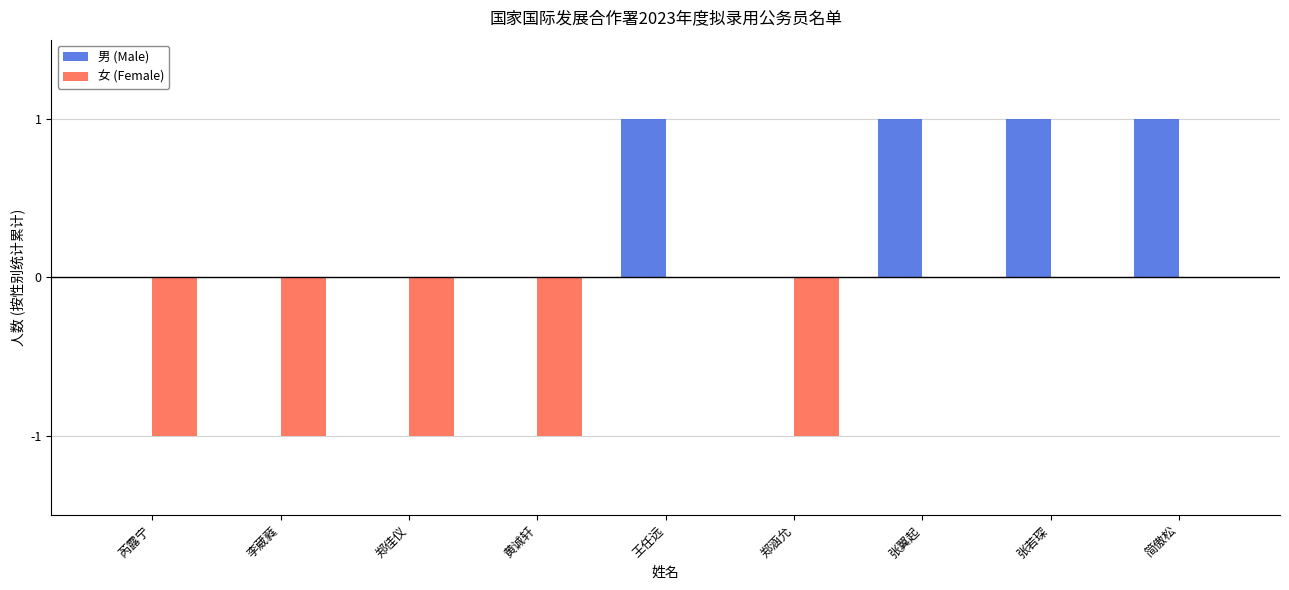

The value of 女 (Female) at 简傲松 is 0. True or false?

True